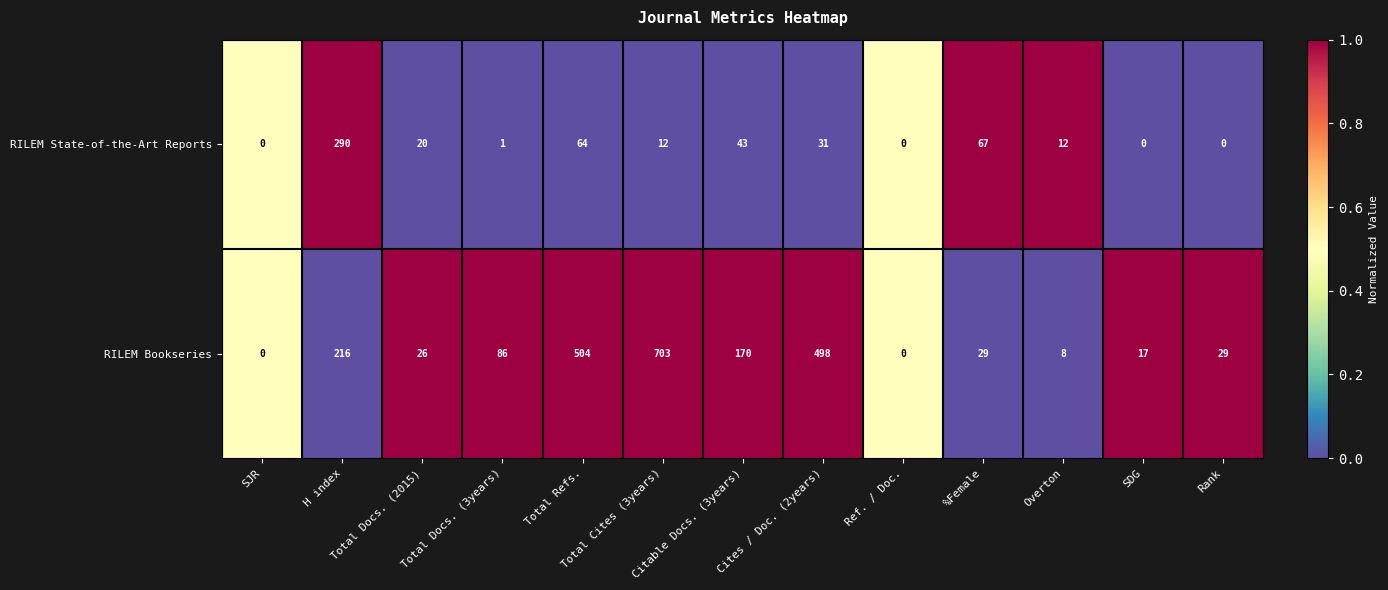

What is the sum of all RILEM State-of-the-Art Reports values?

540